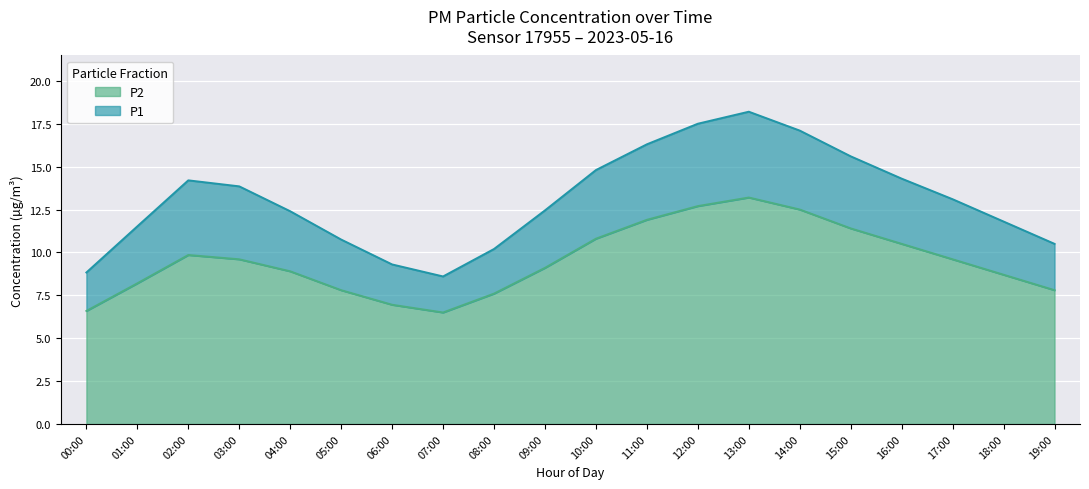

What is the average value of the P2 series?

9.5